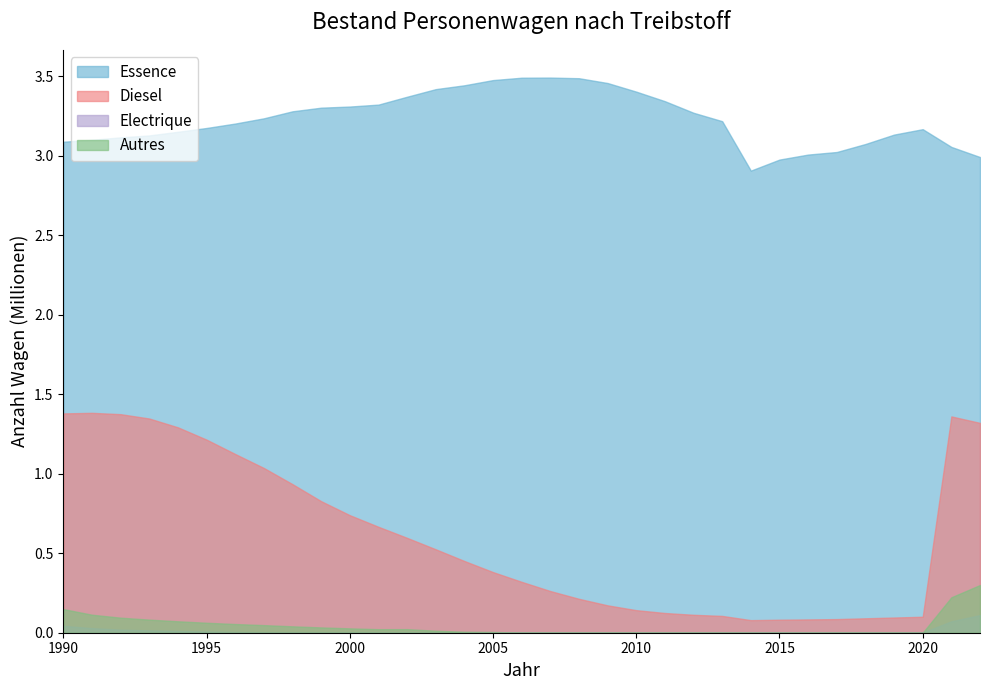

The Autres series shows 0.0 at 2020. True or false?

True